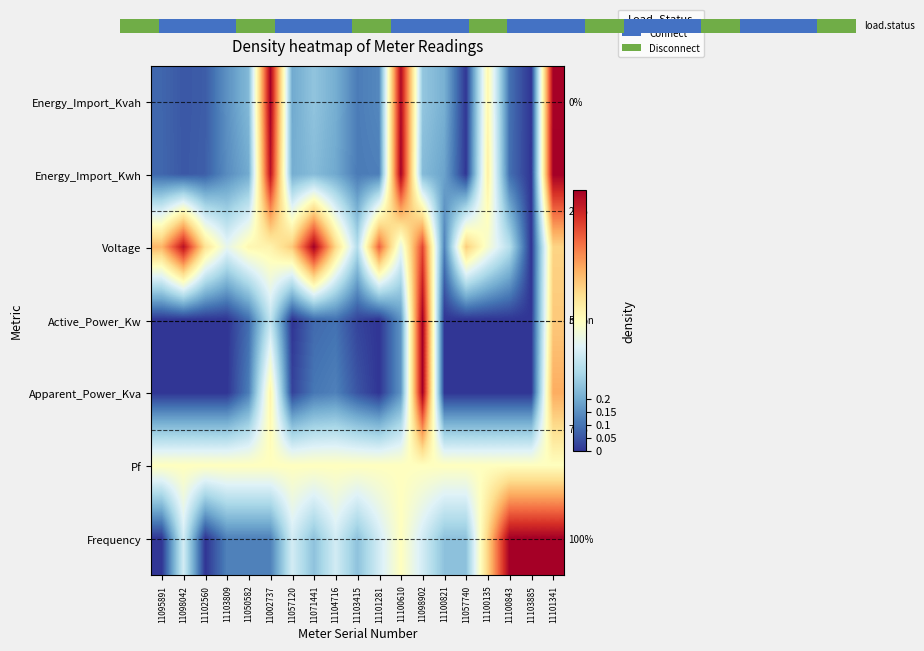

What is the sum of the Energy_Import_Kwh values at 11103885 and 11100135?

0.6